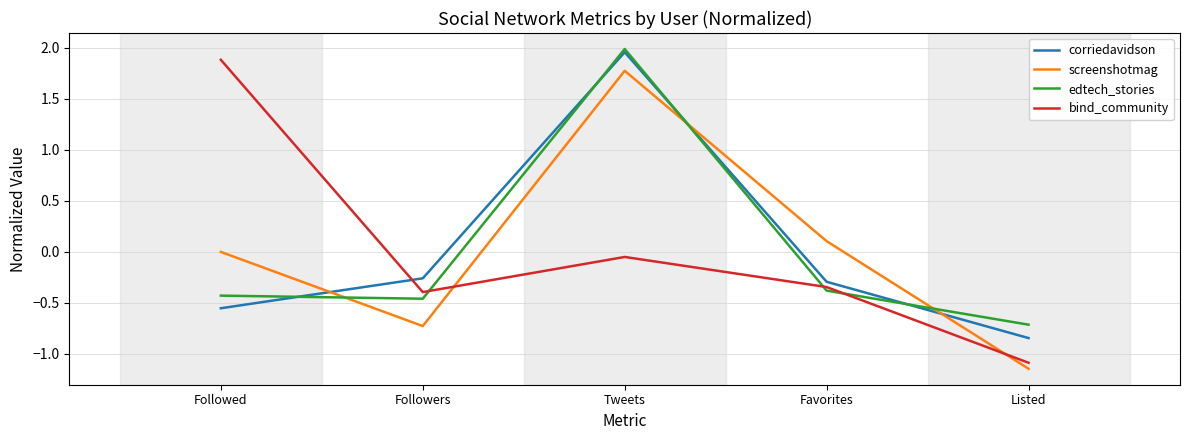

Does the chart have visible grid lines?

Yes